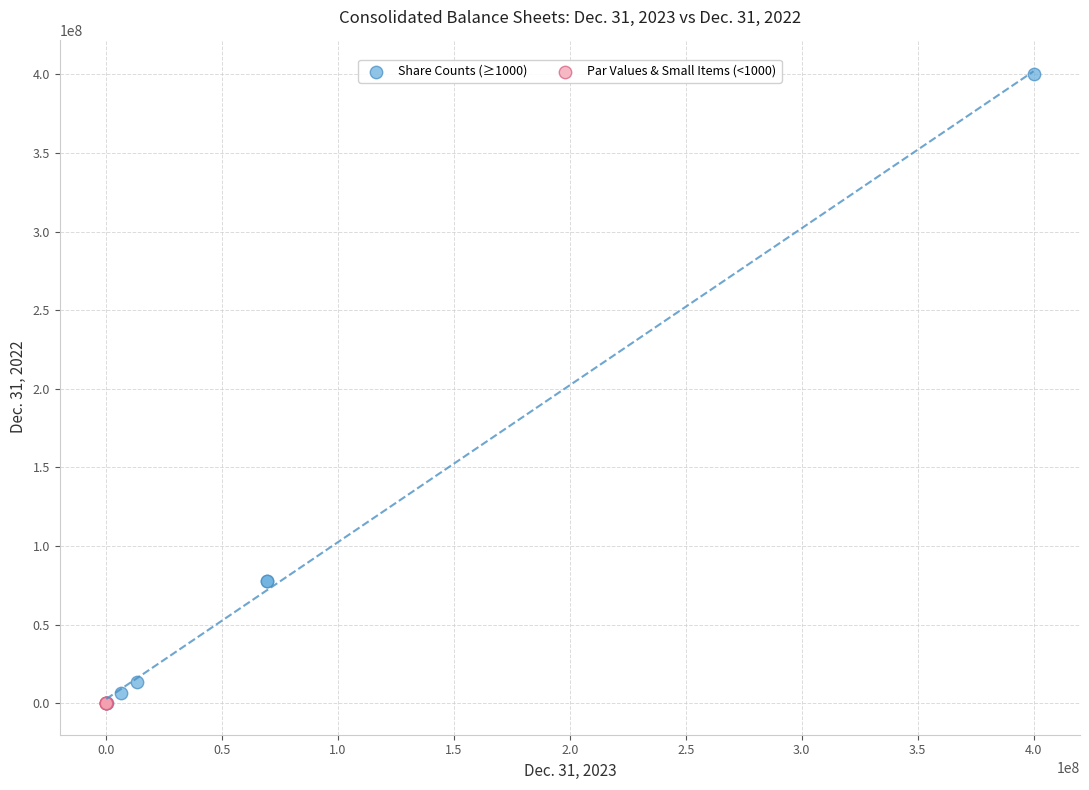

Which series has the widest spread of Y values?

Share Counts (≥1000)